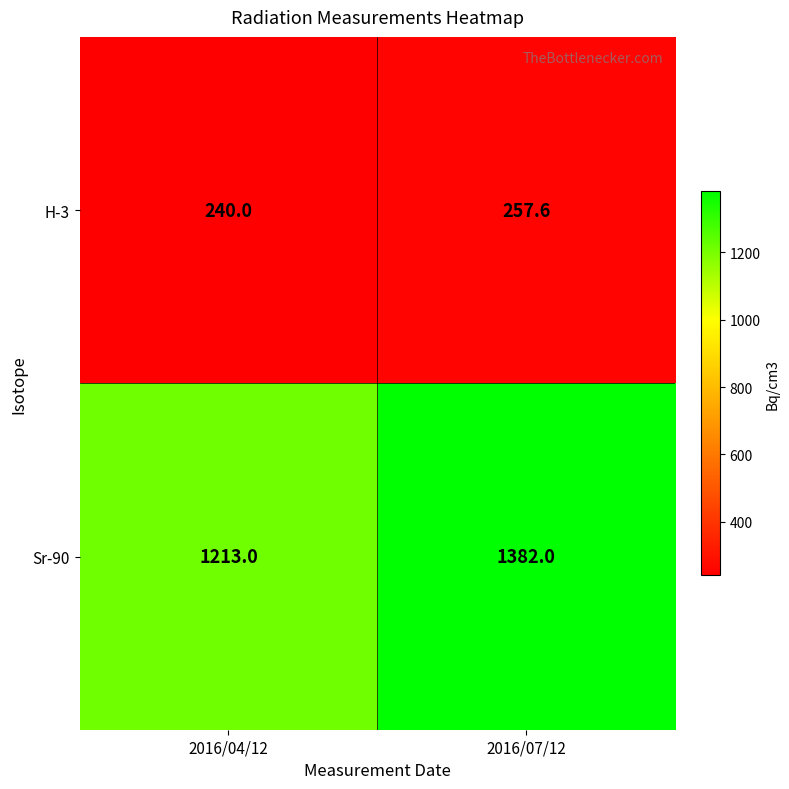

Which series has the largest total across all categories?

Sr-90